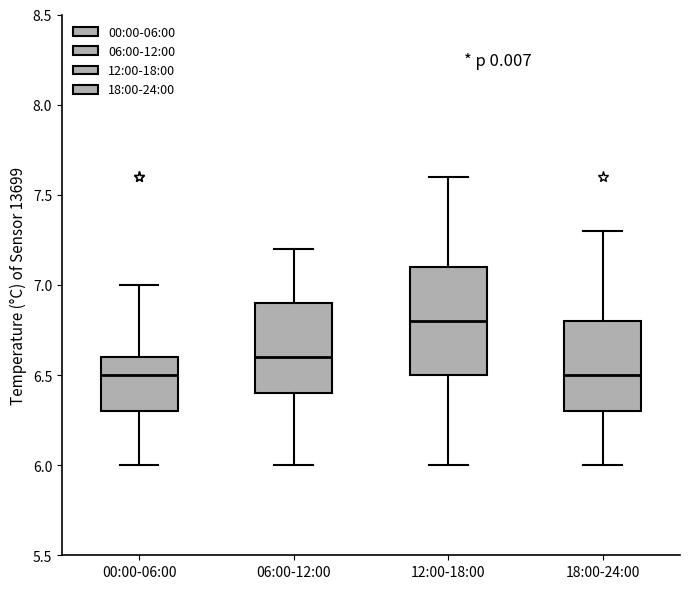

Reading left to right, transcribe this box plot: for each box, give where its median line is, the range the box spans, and where its two whiskers end, as read against the y-axis. The values are not printed on the chart, so give them approximately, as read against the axis.

00:00-06:00: median 6.5, box 6.3 to 6.6, whiskers 6.0 to 7.0
06:00-12:00: median 6.6, box 6.4 to 6.9, whiskers 6.0 to 7.2
12:00-18:00: median 6.8, box 6.5 to 7.1, whiskers 6.0 to 7.6
18:00-24:00: median 6.5, box 6.3 to 6.8, whiskers 6.0 to 7.3